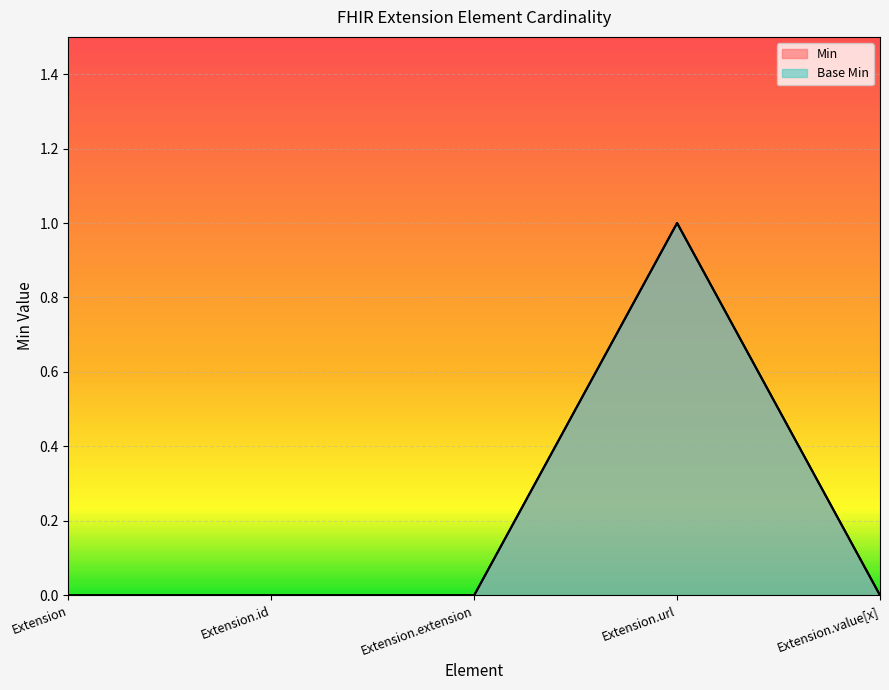

True or false: Base Min and Min cross at least once.

False